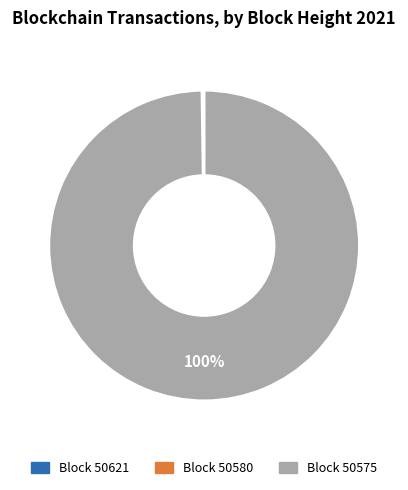

Is there any slice that represents more than half of the pie?

Yes